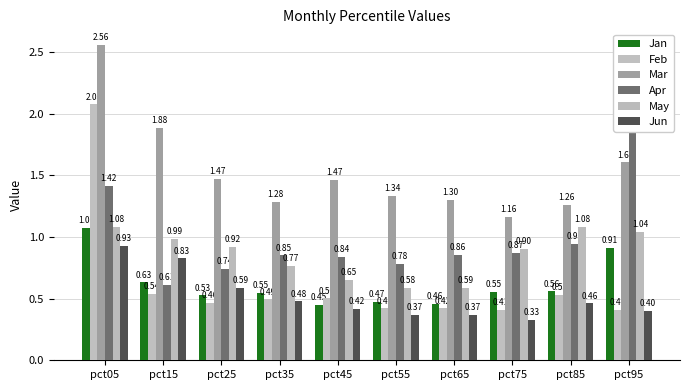

Reading right to left, transcribe all the data shown in this chart.

Jan: pct95=0.9	pct85=0.6	pct75=0.6	pct65=0.5	pct55=0.5	pct45=0.4	pct35=0.5	pct25=0.5	pct15=0.6	pct05=1.1
Feb: pct95=0.4	pct85=0.5	pct75=0.4	pct65=0.4	pct55=0.4	pct45=0.5	pct35=0.5	pct25=0.5	pct15=0.5	pct05=2.1
Mar: pct95=1.6	pct85=1.3	pct75=1.2	pct65=1.3	pct55=1.3	pct45=1.5	pct35=1.3	pct25=1.5	pct15=1.9	pct05=2.6
Apr: pct95=2.0	pct85=0.9	pct75=0.9	pct65=0.9	pct55=0.8	pct45=0.8	pct35=0.9	pct25=0.7	pct15=0.6	pct05=1.4
May: pct95=1.0	pct85=1.1	pct75=0.9	pct65=0.6	pct55=0.6	pct45=0.7	pct35=0.8	pct25=0.9	pct15=1.0	pct05=1.1
Jun: pct95=0.4	pct85=0.5	pct75=0.3	pct65=0.4	pct55=0.4	pct45=0.4	pct35=0.5	pct25=0.6	pct15=0.8	pct05=0.9